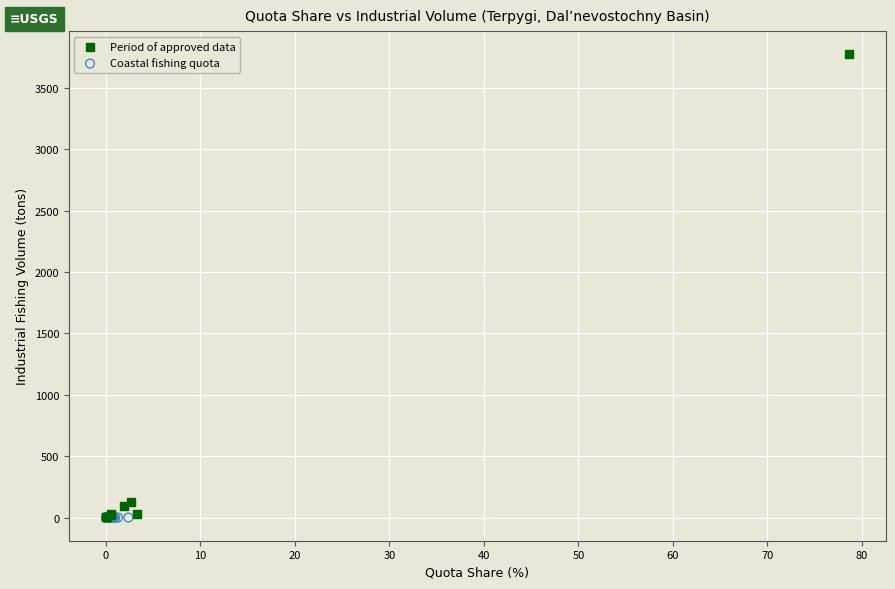

Which series contains the highest Y value?

Period of approved data